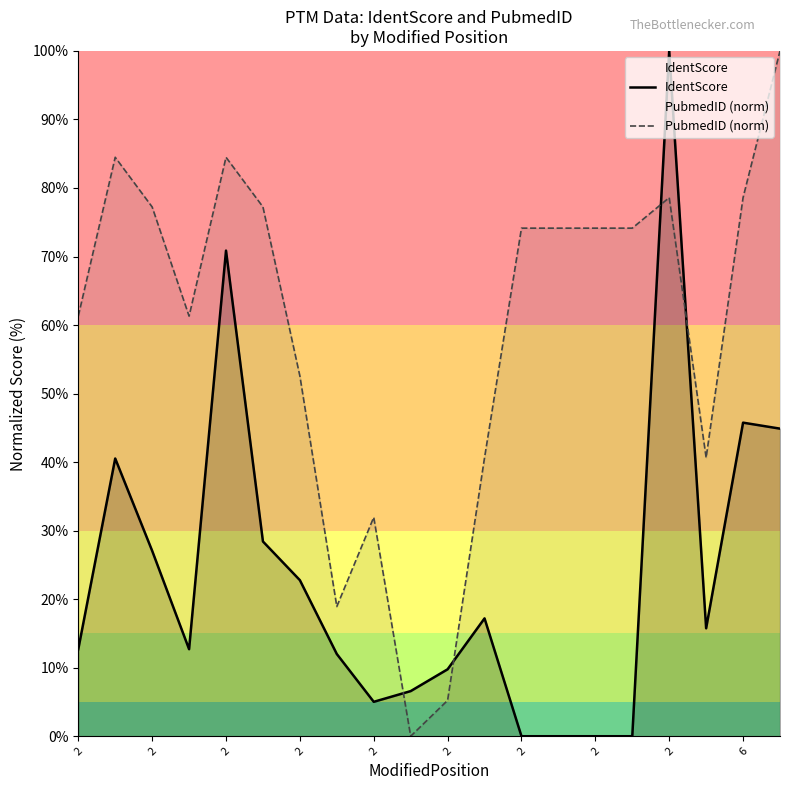

Between which two adjacent categories do PubmedID (norm) and IdentScore first intersect?

2 and 6